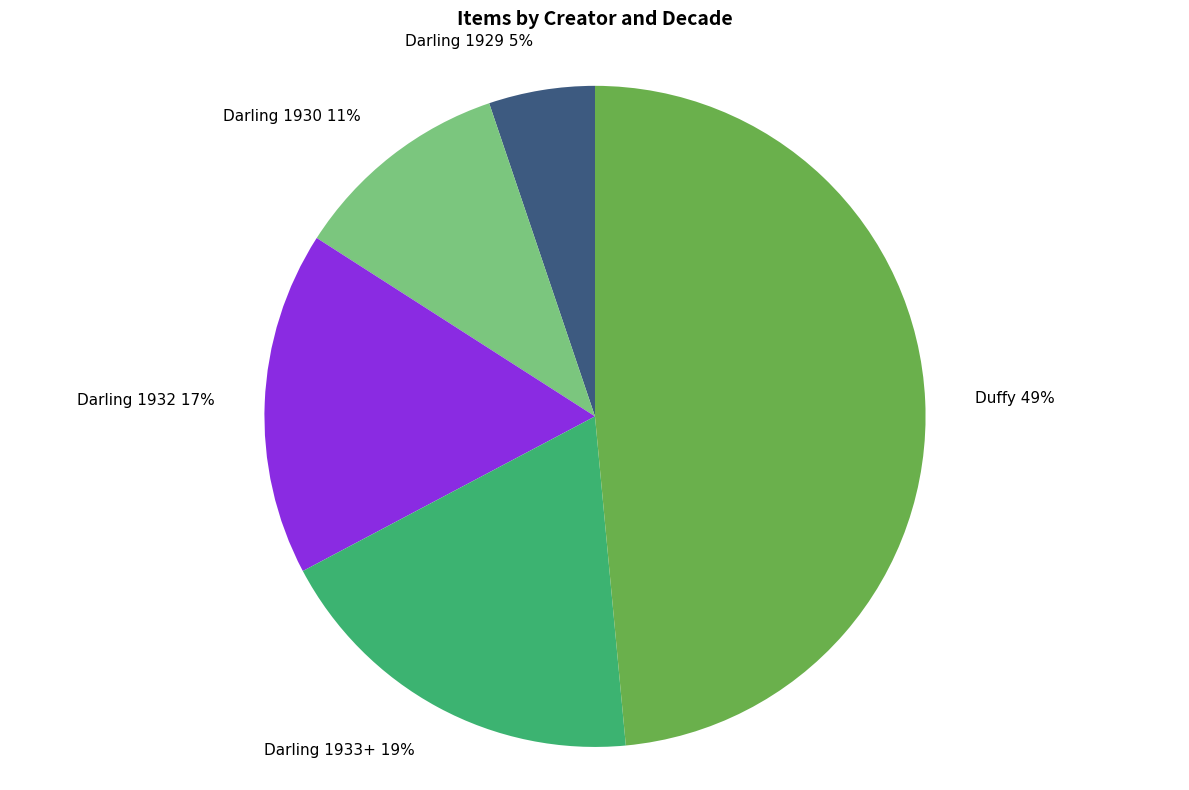

Is the sum of Darling 1933+ and Darling 1930 greater than half?

No